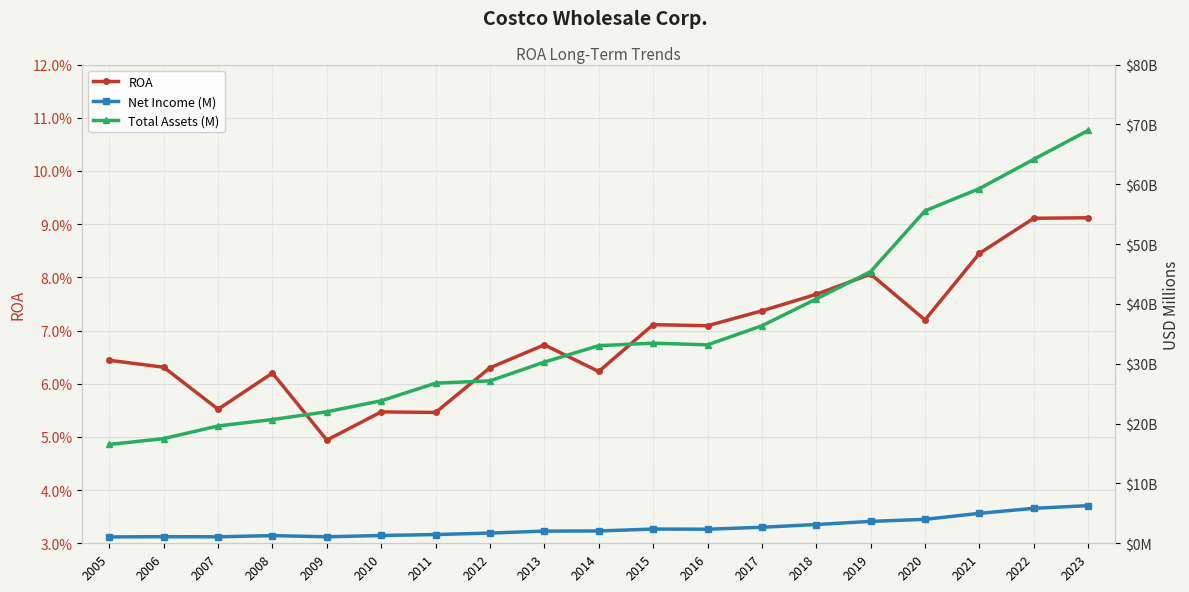

At which category does the chart reach its peak across all series?

2023